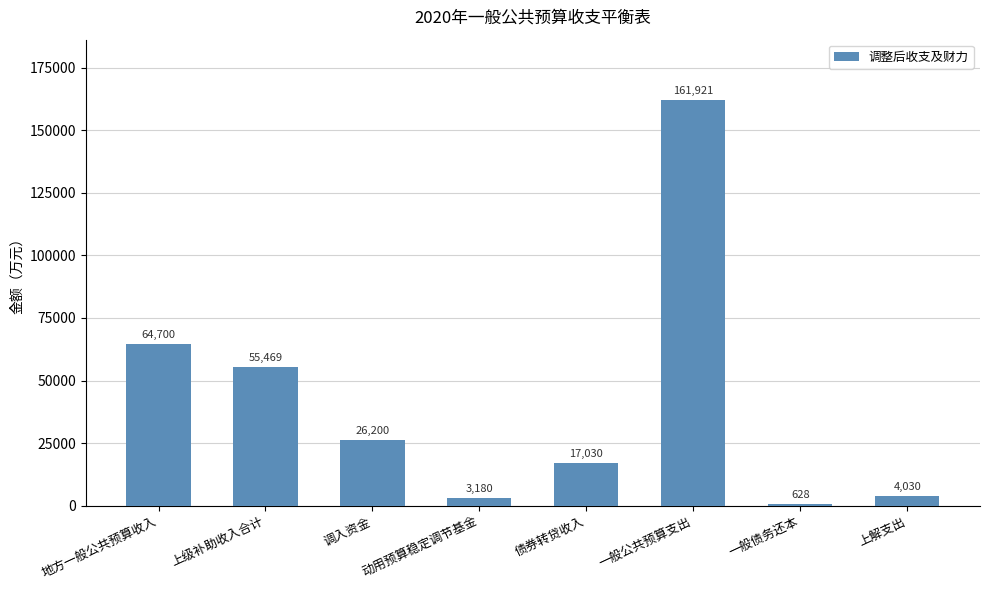

Rank the categories by value from highest to lowest.

一般公共预算支出, 地方一般公共预算收入, 上级补助收入合计, 调入资金, 债券转贷收入, 上解支出, 动用预算稳定调节基金, 一般债务还本